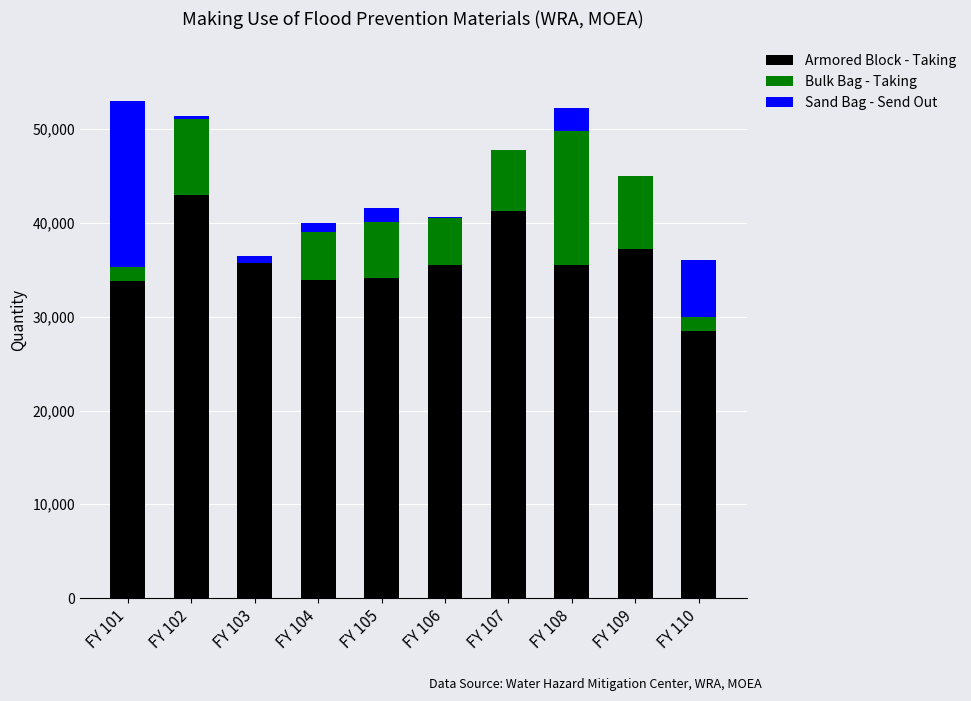

Which category has the highest value in the Armored Block - Taking series?

FY 102